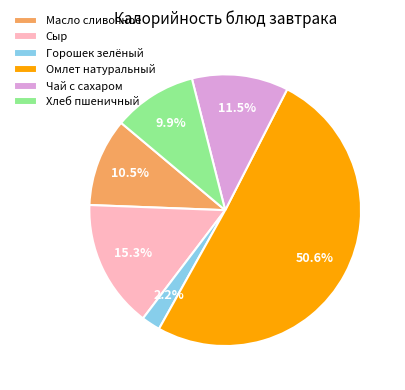

Which slice is the smallest?

Горошек зелёный